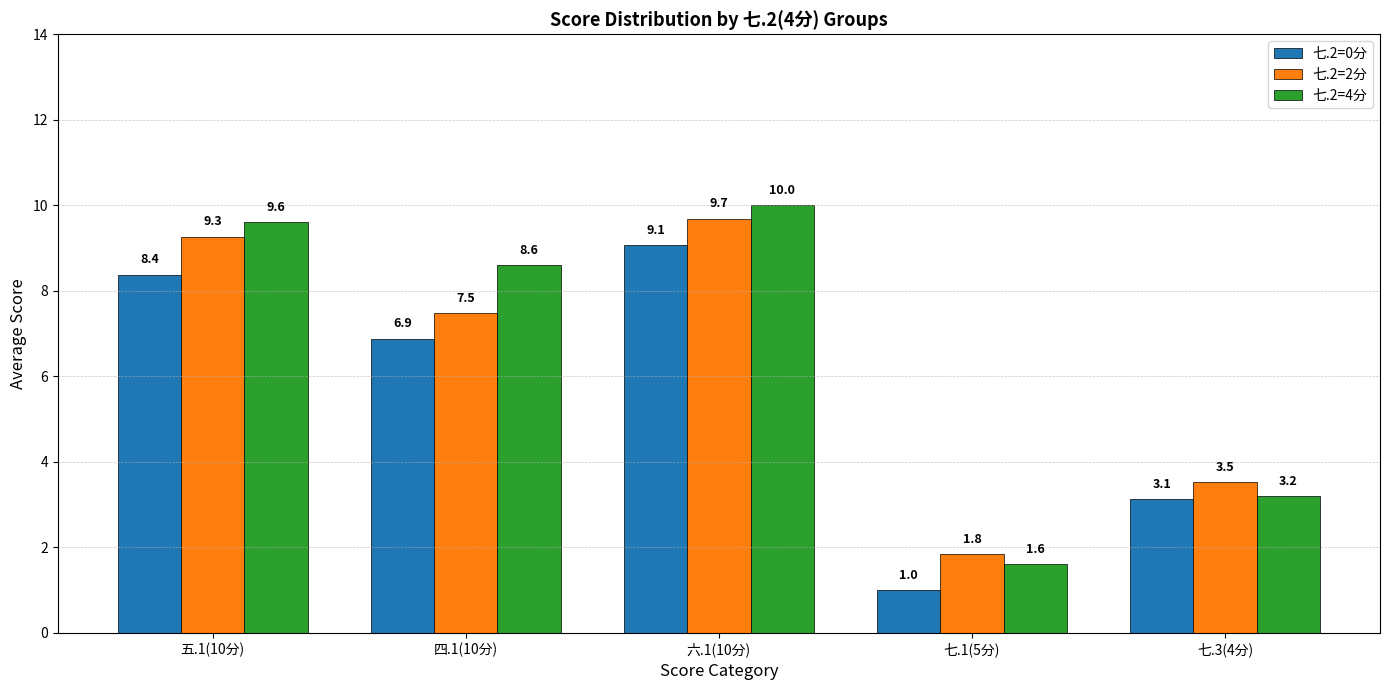

At which category does the chart reach its minimum across all series?

七.1(5分)